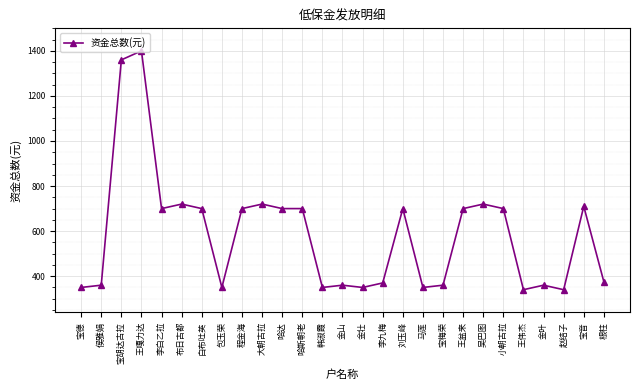

What is the greatest value displayed?

1400